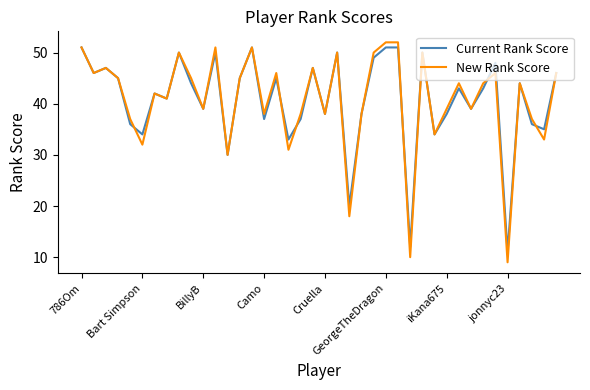

Which series has the largest range (max minus min)?

New Rank Score